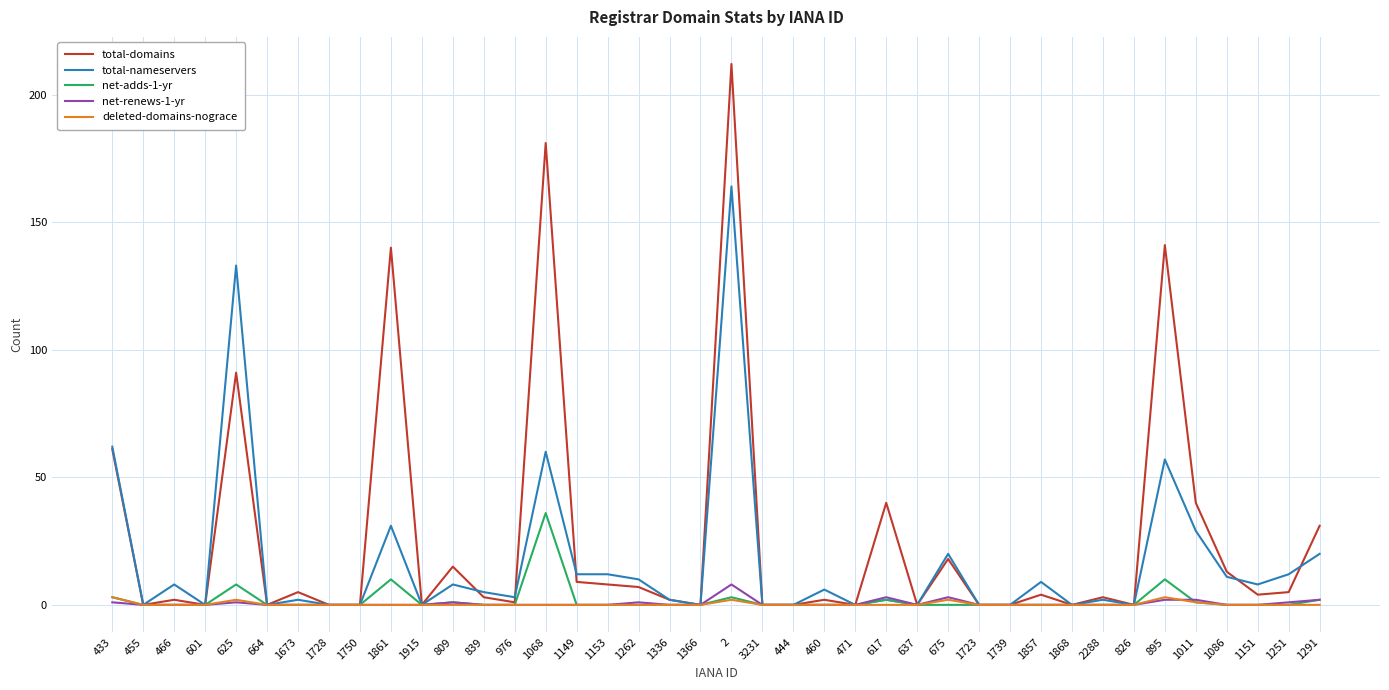

Does the chart have visible grid lines?

Yes